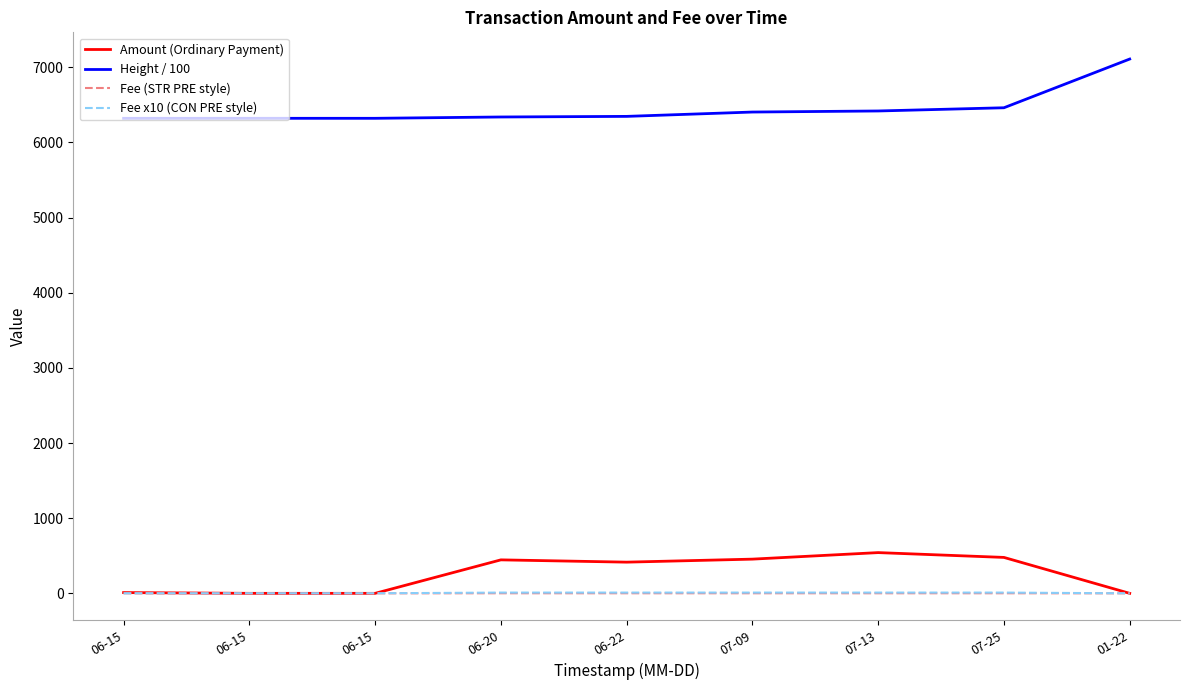

Read the Height / 100 value at 06-15.

6321.7